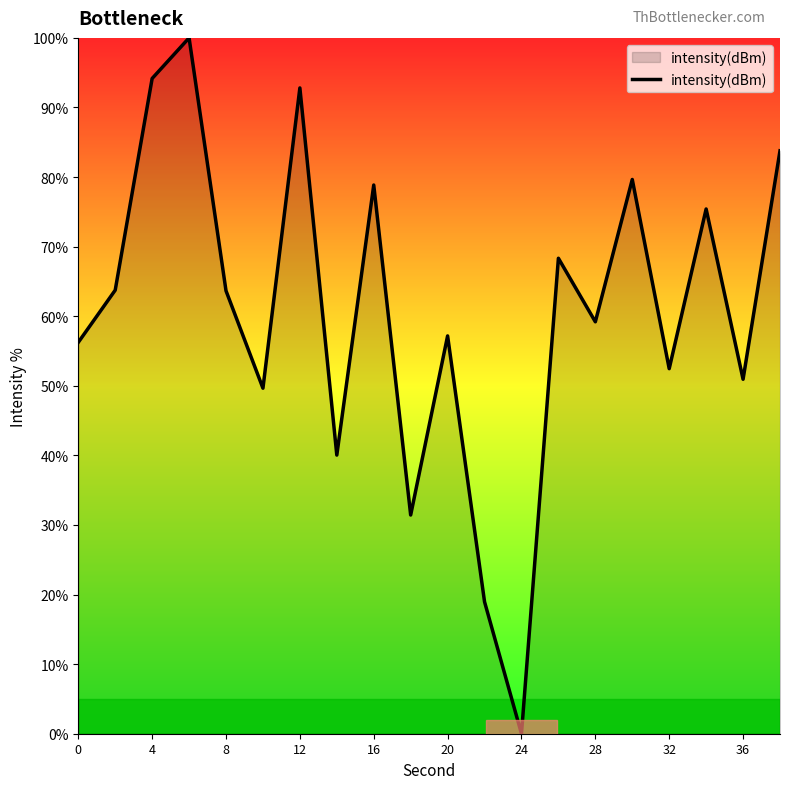

What is the difference between the maximum and minimum values?

100.0